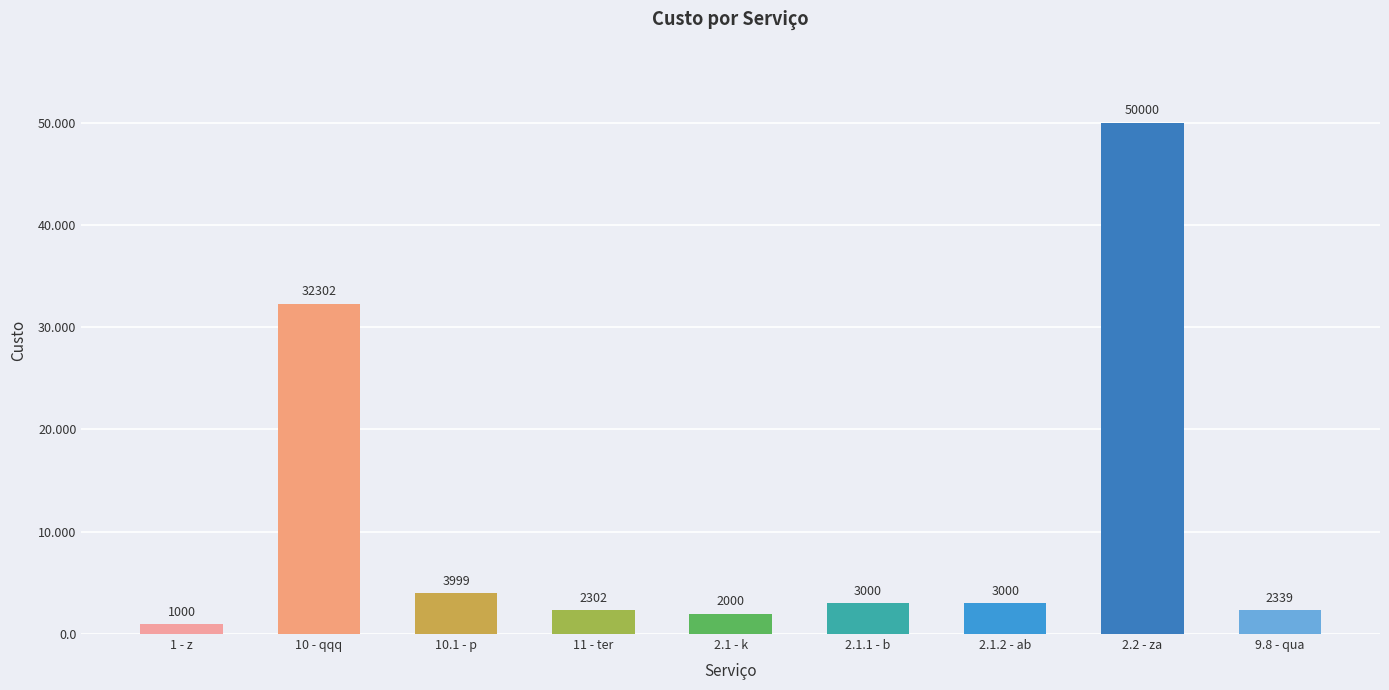

Does the chart contain any negative values?

No